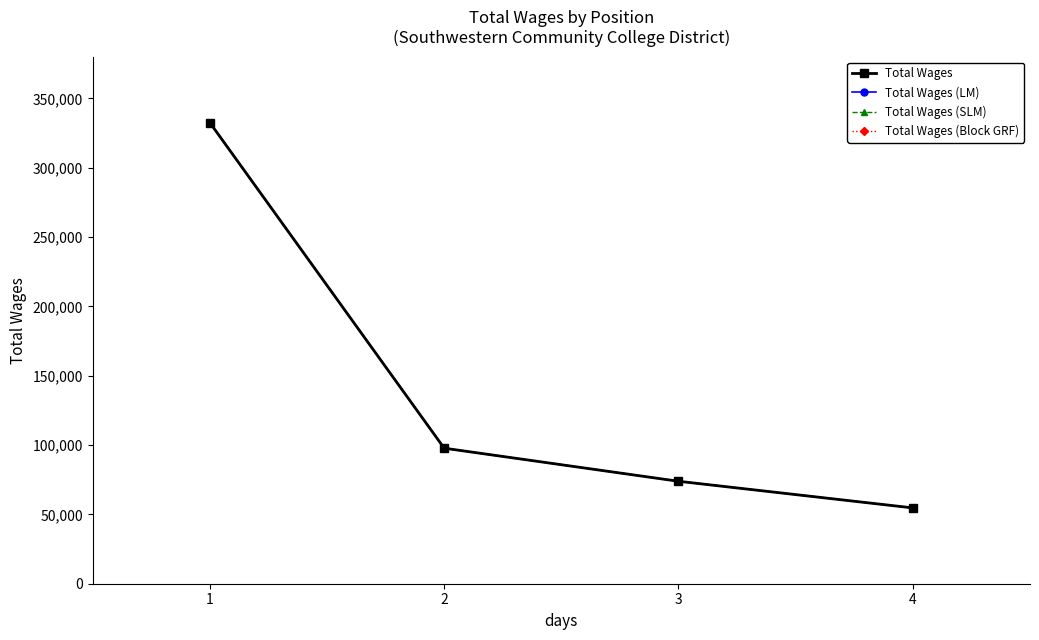

What is the sum of all Total Wages (LM) values?

558794